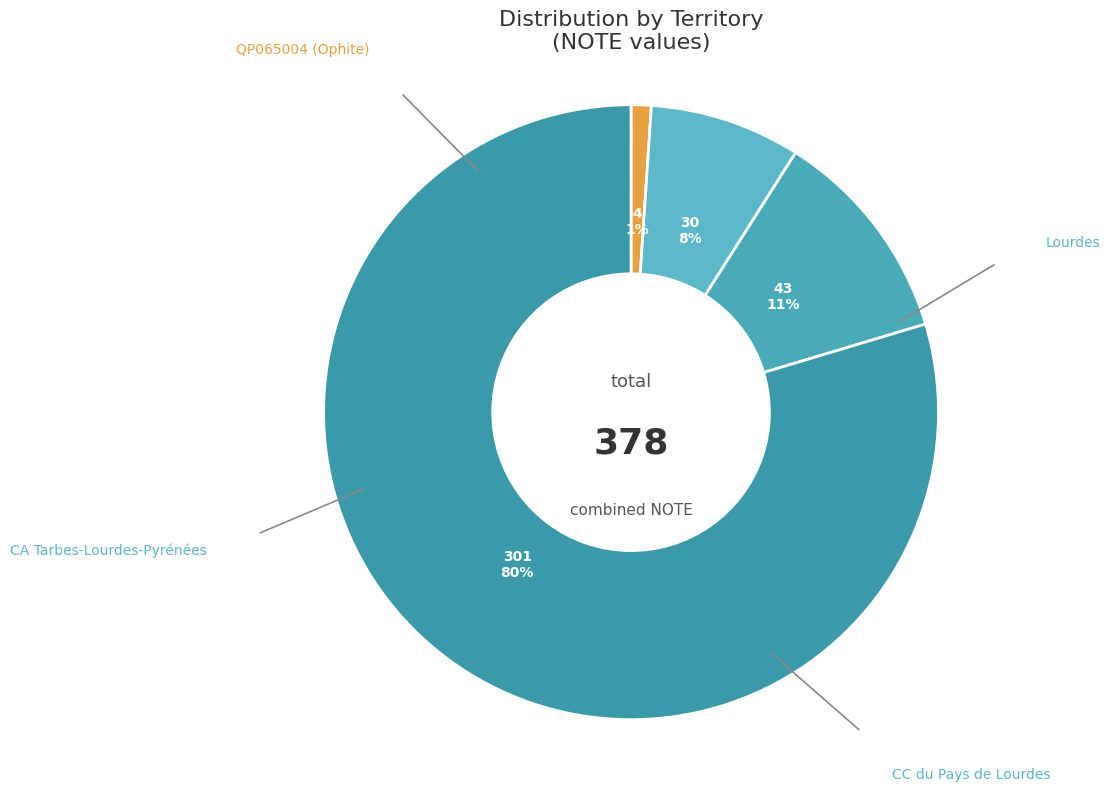

How many segments does this pie chart have?

4